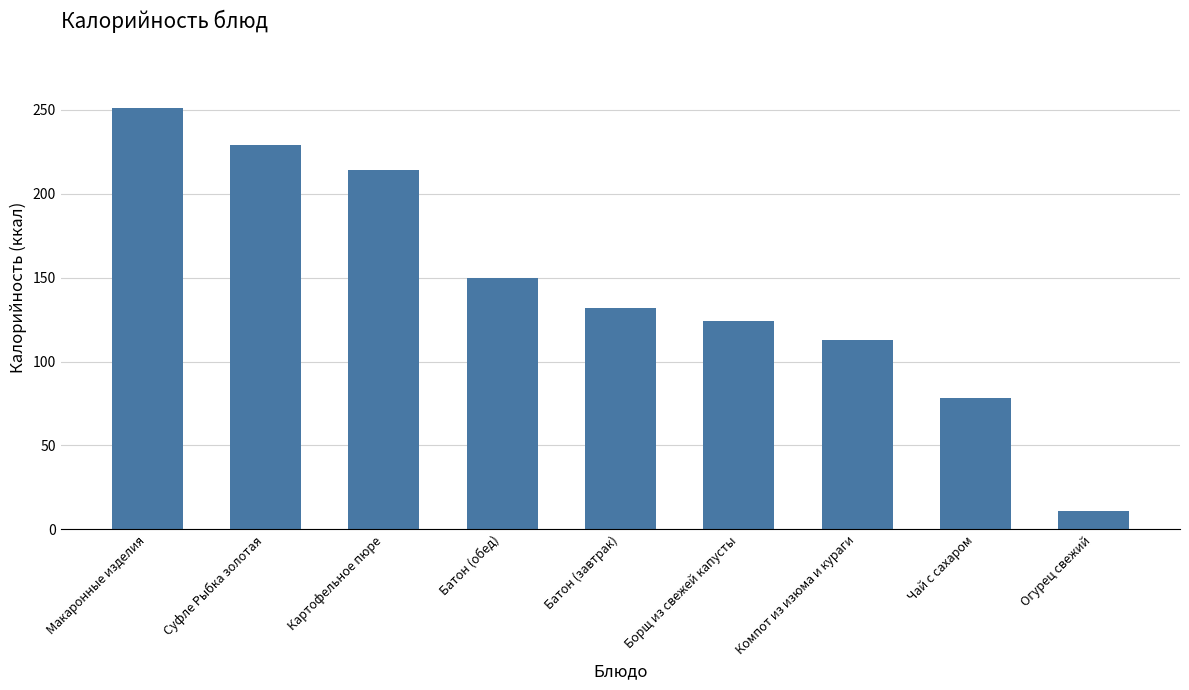

What is the label of the 5th bar from the left?

Батон (завтрак)